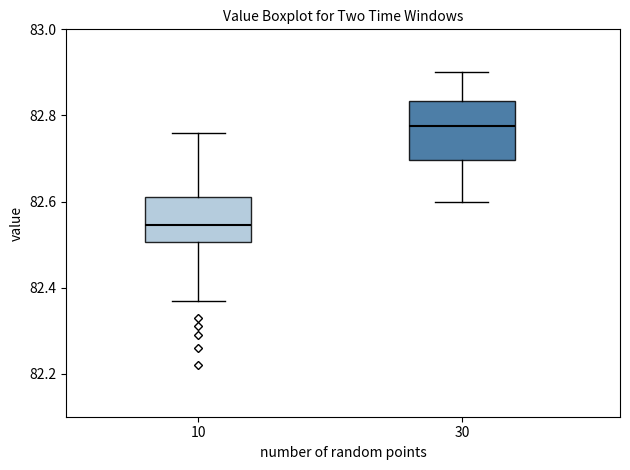

Comparing the boxes themselves (not the whiskers), which one is the tallest?

30